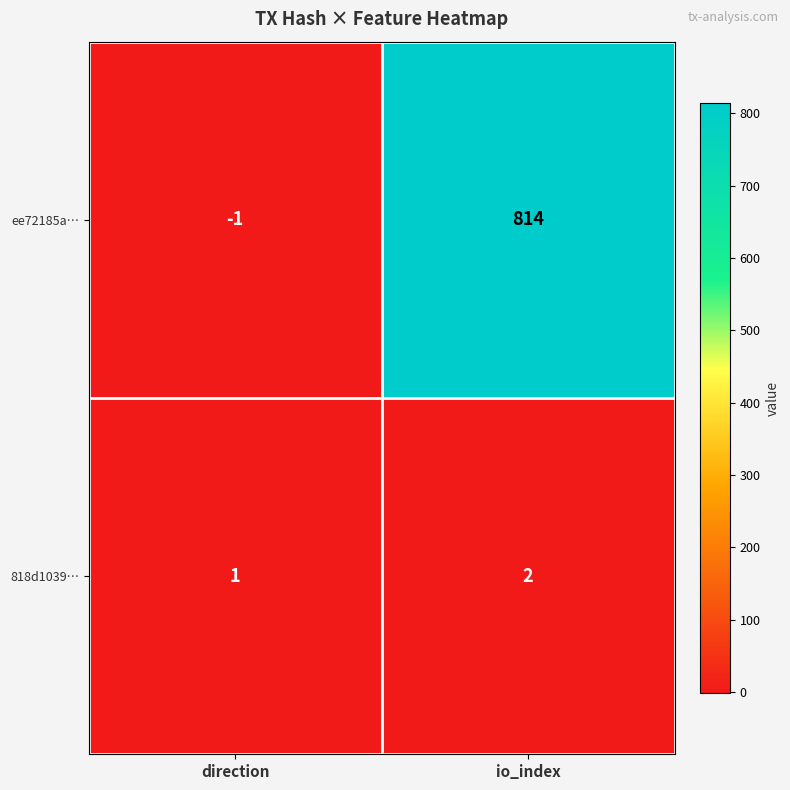

True or false: 818d1039… has a value of 3 at io_index.

False